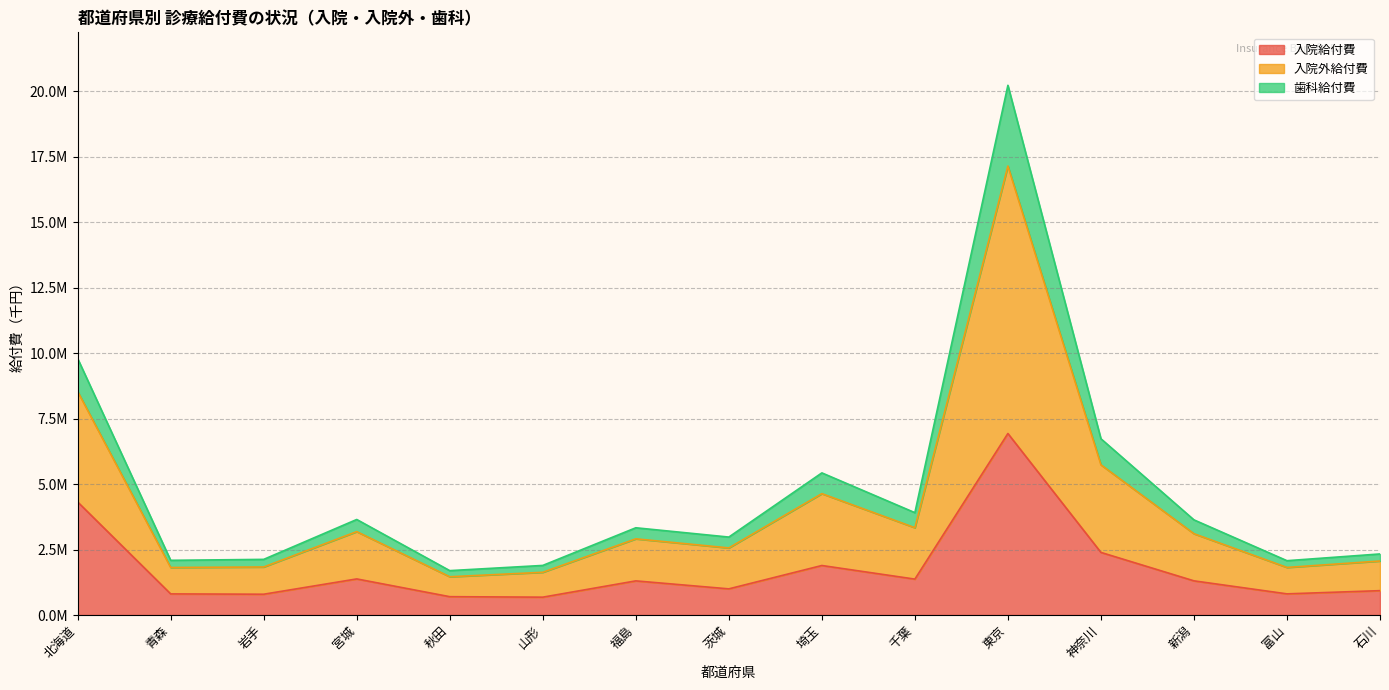

Does the chart have visible grid lines?

Yes